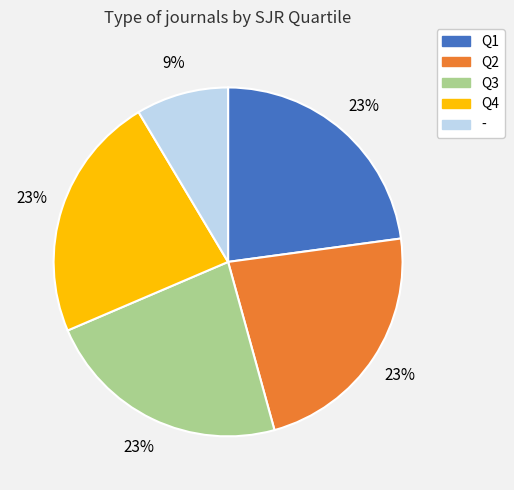

Which category has the smallest portion of the pie?

-